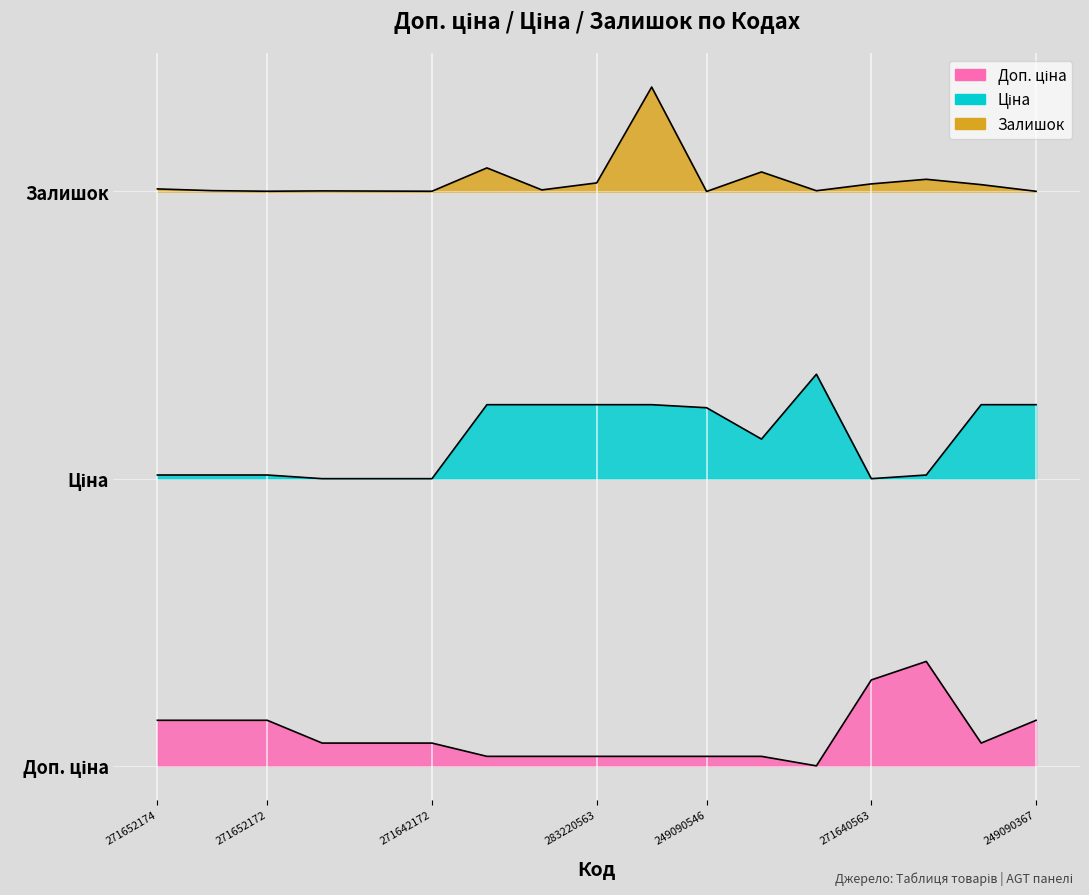

True or false: Ціна has more than 0 points higher than both neighbors.

True